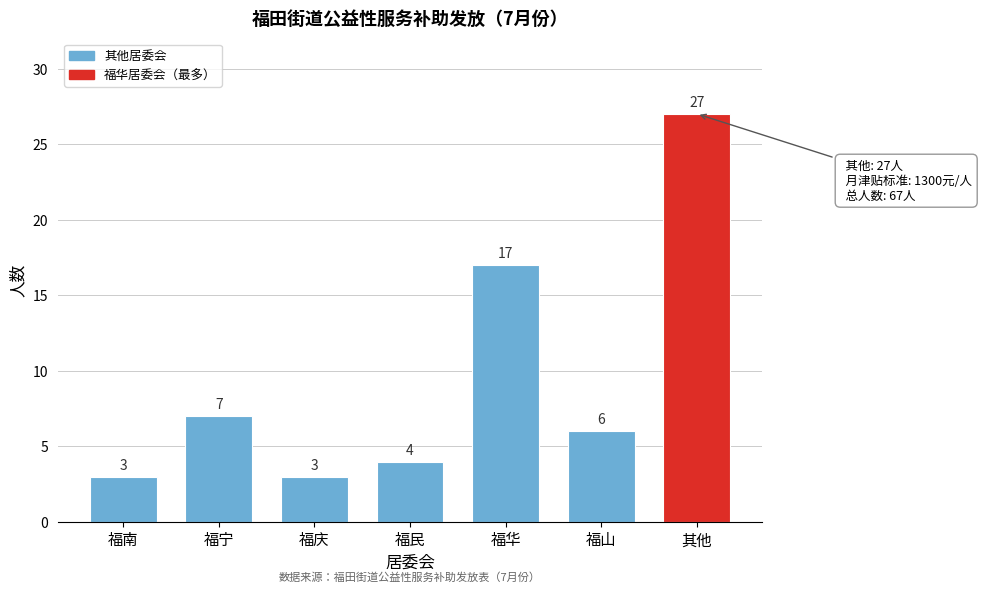

Reading left to right, extract all data points from this chart.

3	7	3	4	17	6	27